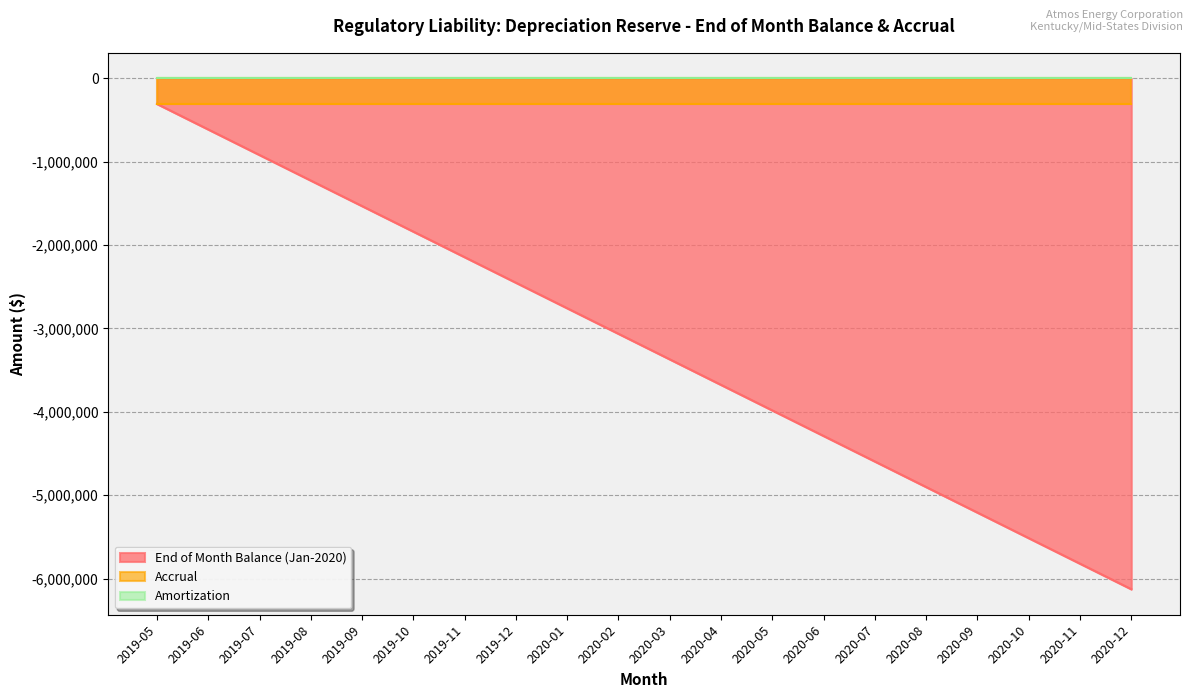

What is the approximate value of Accrual at 2020-05?

-306398.7